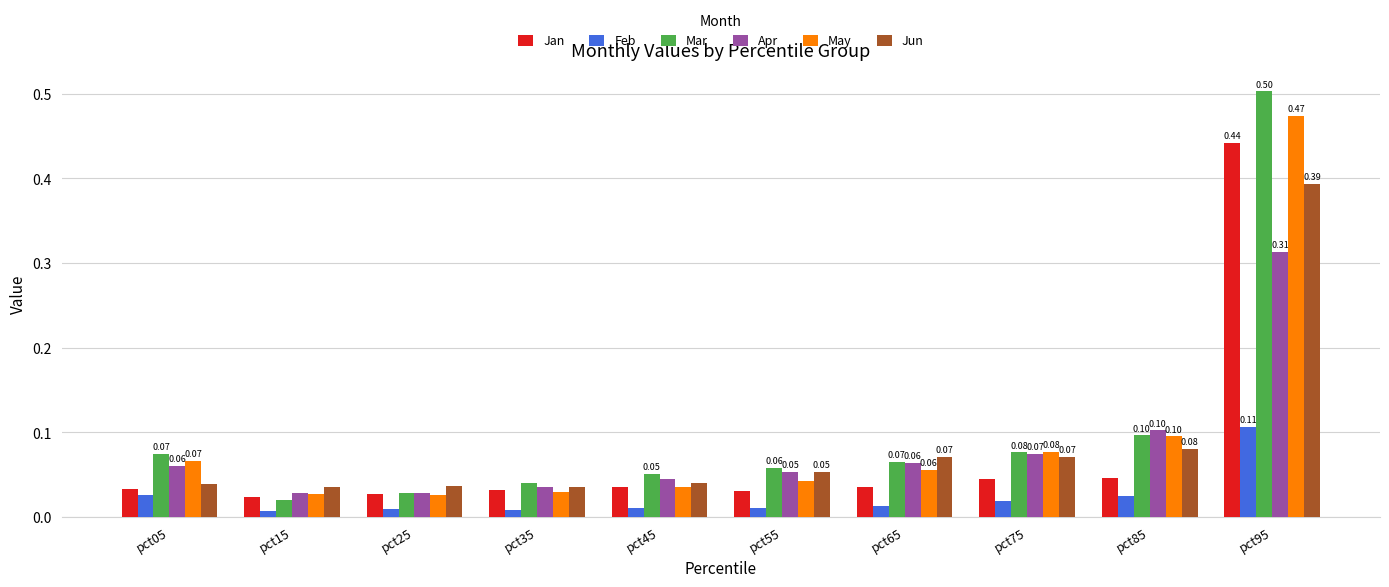

What are all the series names shown in the legend?

Jan, Feb, Mar, Apr, May, Jun